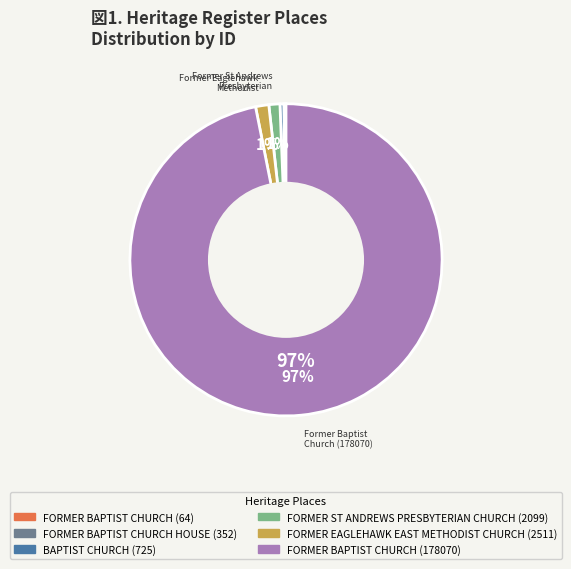

Which category accounts for the majority?

FORMER BAPTIST CHURCH (178070)